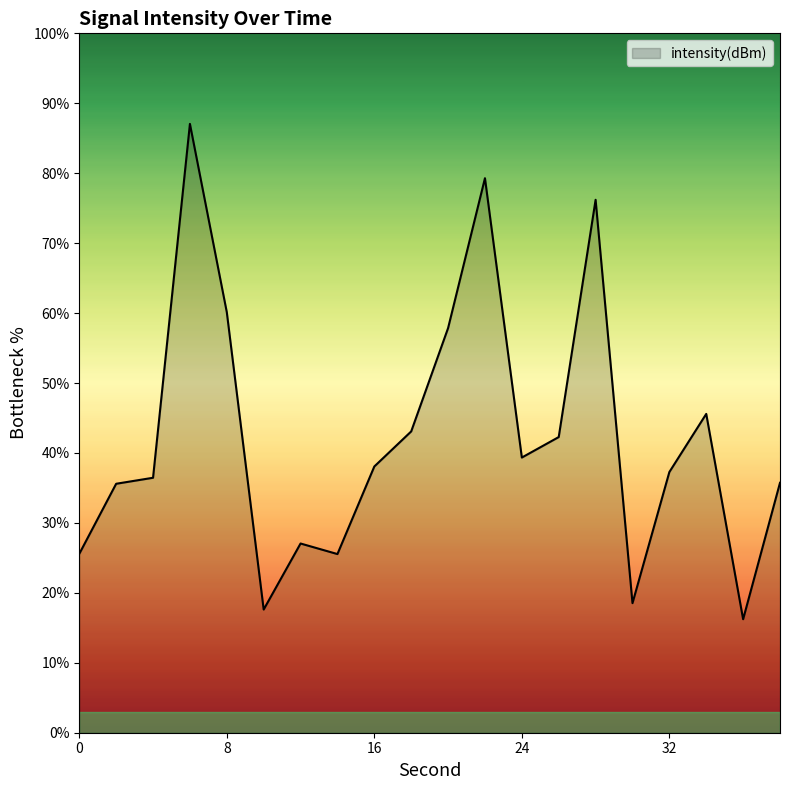

What is the maximum value shown in the chart?

87.1